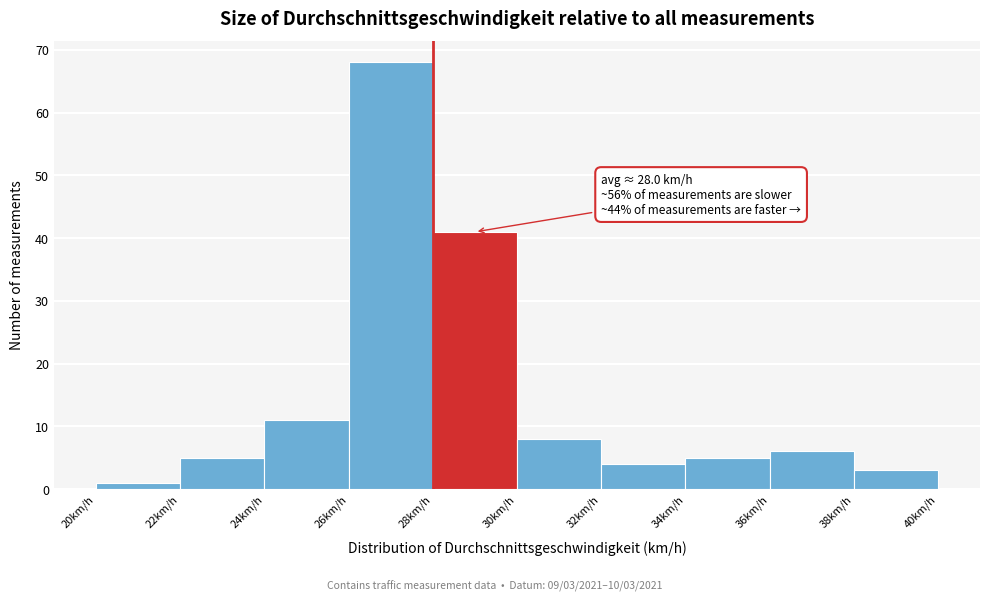

Which range on the x-axis has the tallest bar?

26 to 28